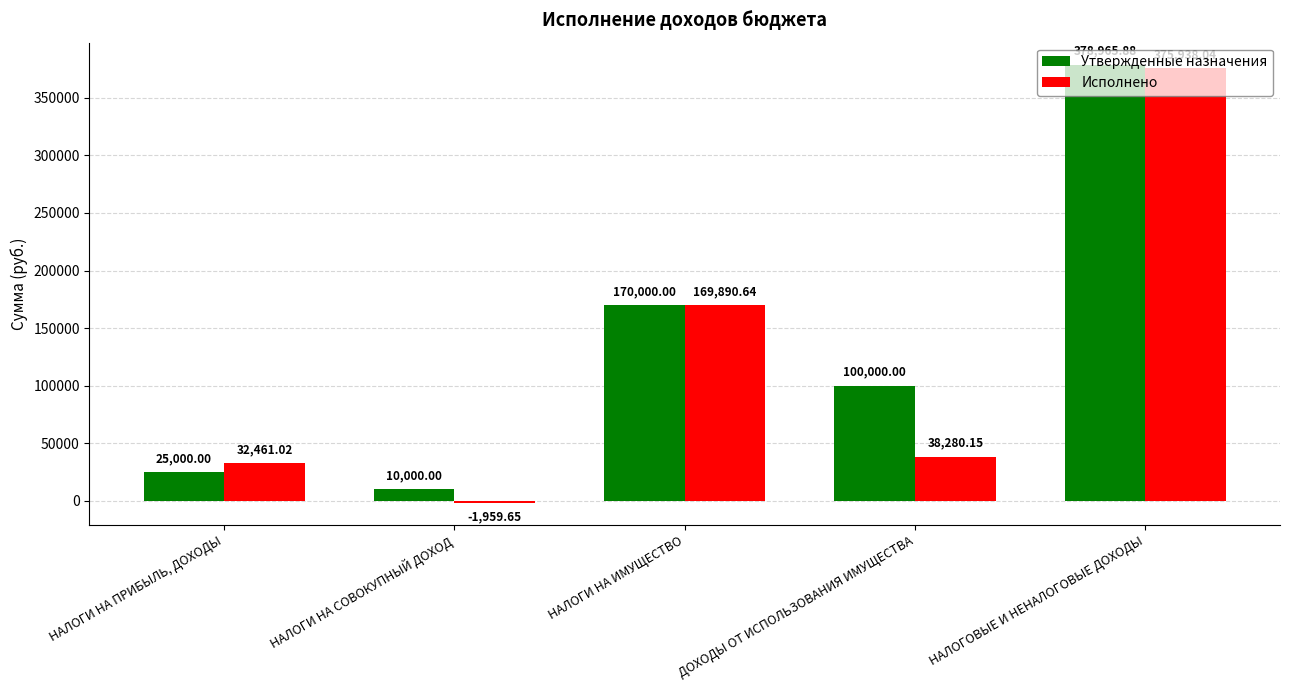

Which series changed the most between НАЛОГИ НА СОВОКУПНЫЙ ДОХОД and НАЛОГИ НА ИМУЩЕСТВО?

Исполнено